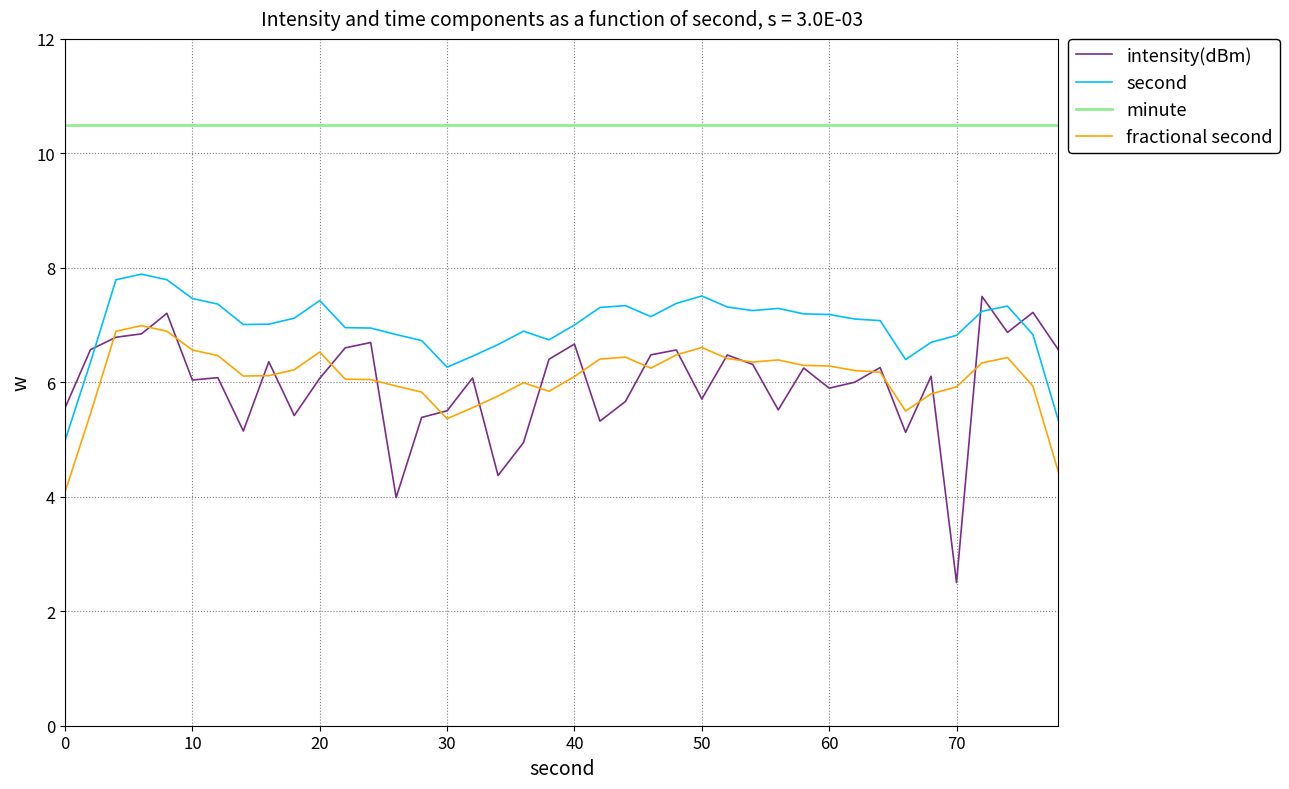

After their last crossing, which series has the higher values: second or intensity(dBm)?

intensity(dBm)